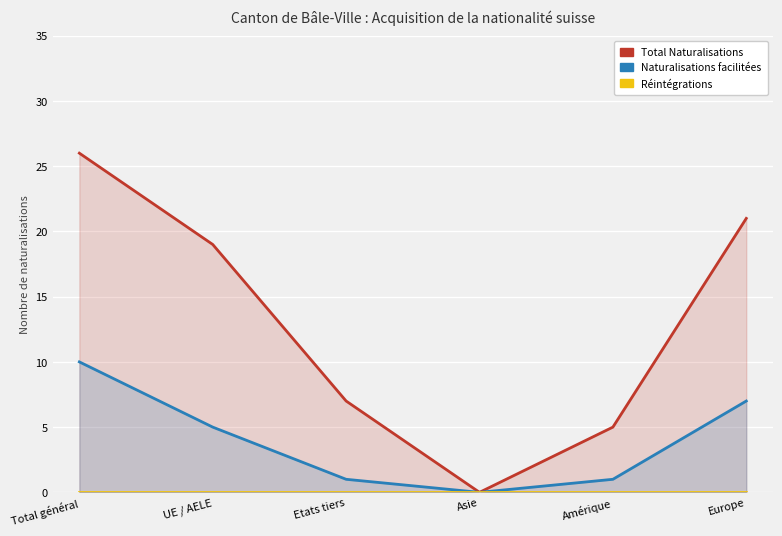

How many data points in Total Naturalisations are less than 19?

3